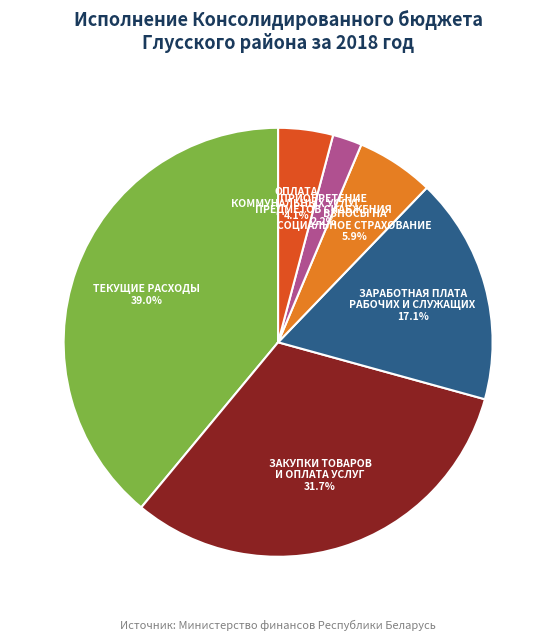

Does any single category account for the majority?

No